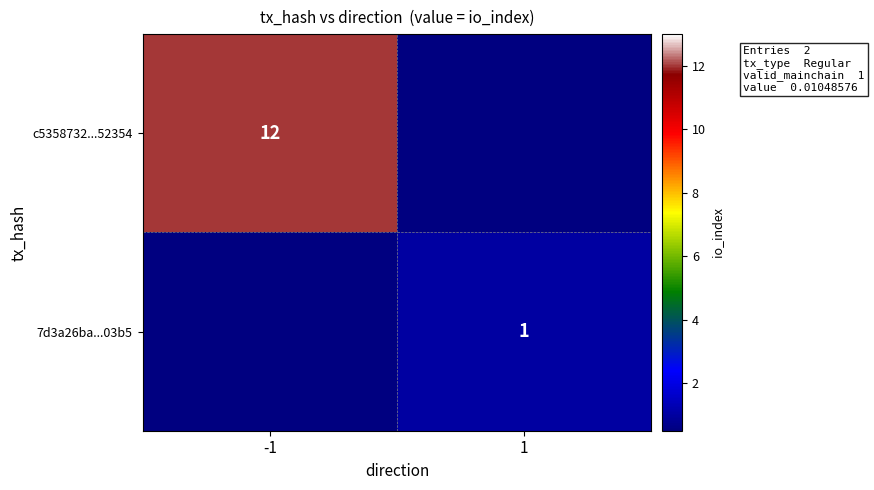

The value of c5358732...52354 at -1 is 12. True or false?

True